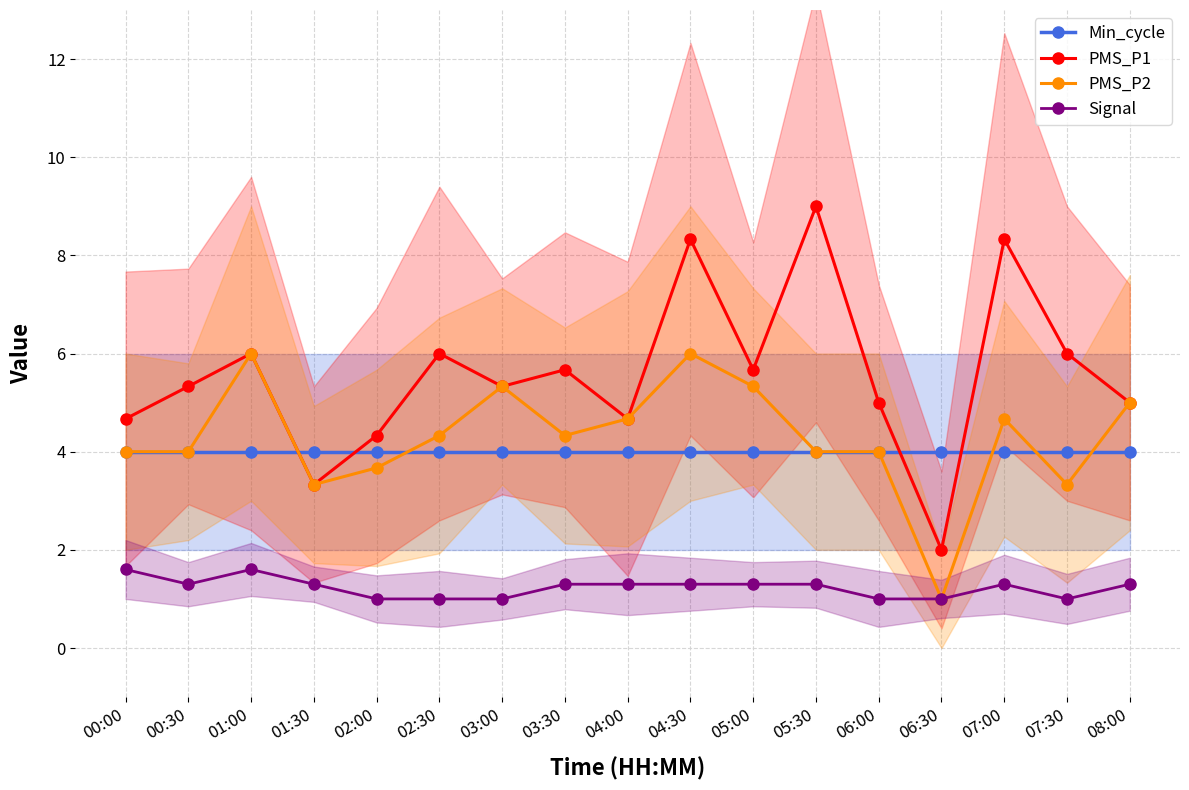

Reading left to right, transcribe all the data shown in this chart.

Min_cycle: 00:00=4.0	00:30=4.0	01:00=4.0	01:30=4.0	02:00=4.0	02:30=4.0	03:00=4.0	03:30=4.0	04:00=4.0	04:30=4.0	05:00=4.0	05:30=4.0	06:00=4.0	06:30=4.0	07:00=4.0	07:30=4.0	08:00=4.0
PMS_P1: 00:00=4.7	00:30=5.3	01:00=6.0	01:30=3.3	02:00=4.3	02:30=6.0	03:00=5.3	03:30=5.7	04:00=4.7	04:30=8.3	05:00=5.7	05:30=9.0	06:00=5.0	06:30=2.0	07:00=8.3	07:30=6.0	08:00=5.0
PMS_P2: 00:00=4.0	00:30=4.0	01:00=6.0	01:30=3.3	02:00=3.7	02:30=4.3	03:00=5.3	03:30=4.3	04:00=4.7	04:30=6.0	05:00=5.3	05:30=4.0	06:00=4.0	06:30=1.0	07:00=4.7	07:30=3.3	08:00=5.0
Signal: 00:00=1.6	00:30=1.3	01:00=1.6	01:30=1.3	02:00=1.0	02:30=1.0	03:00=1.0	03:30=1.3	04:00=1.3	04:30=1.3	05:00=1.3	05:30=1.3	06:00=1.0	06:30=1.0	07:00=1.3	07:30=1.0	08:00=1.3